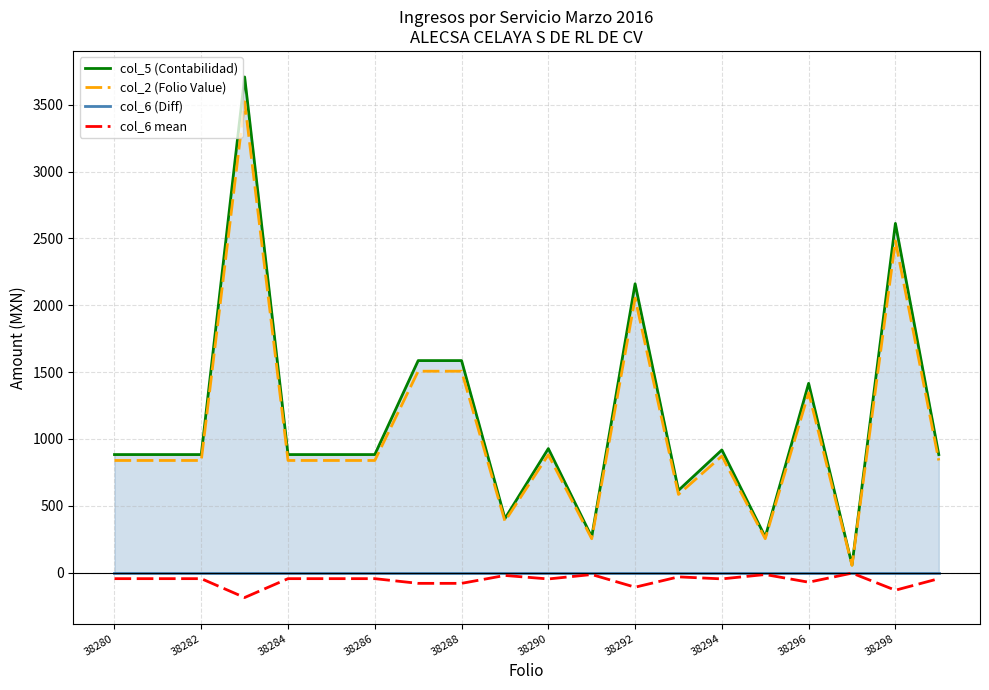

True or false: col_6 mean has a value of -44.2 at 38280.

True